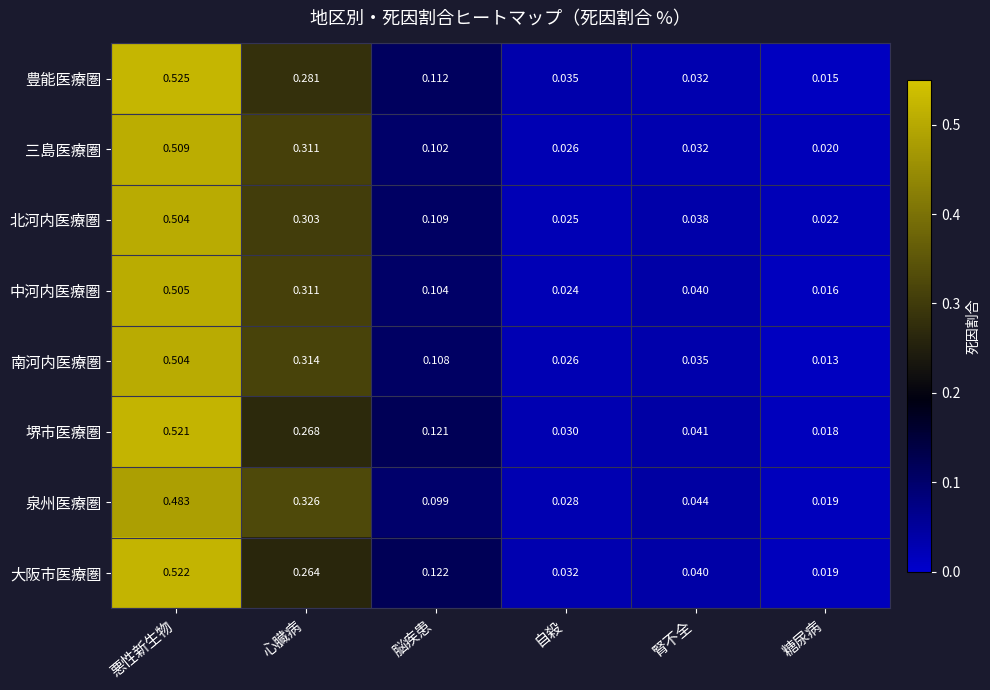

What is the total value across all series at 心臓病?

2.4